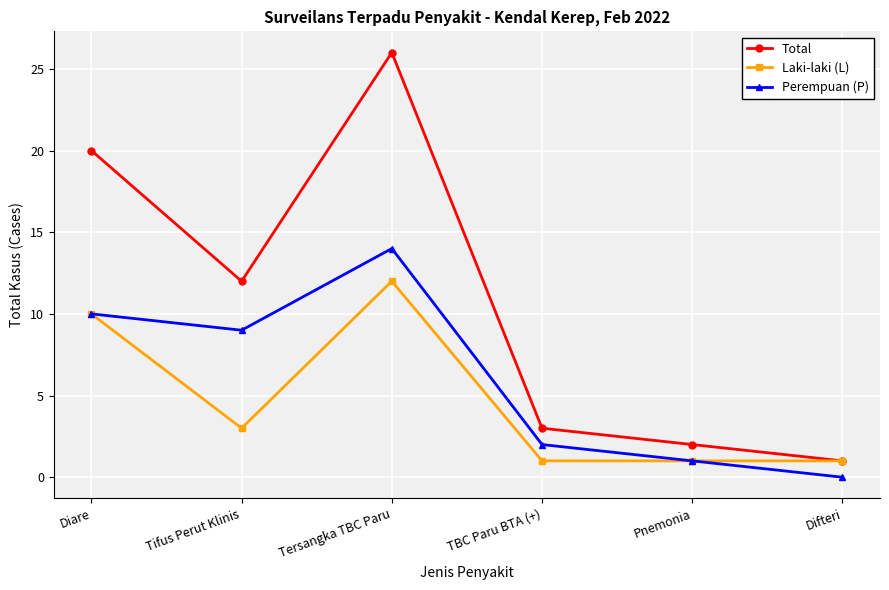

How many interior local valleys does the Total series have?

1